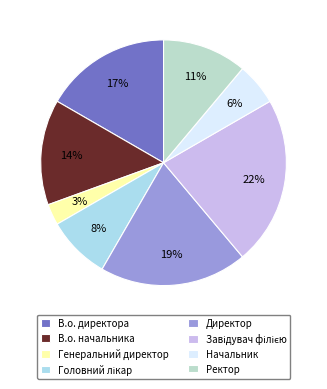

Is there a majority slice in this chart?

No